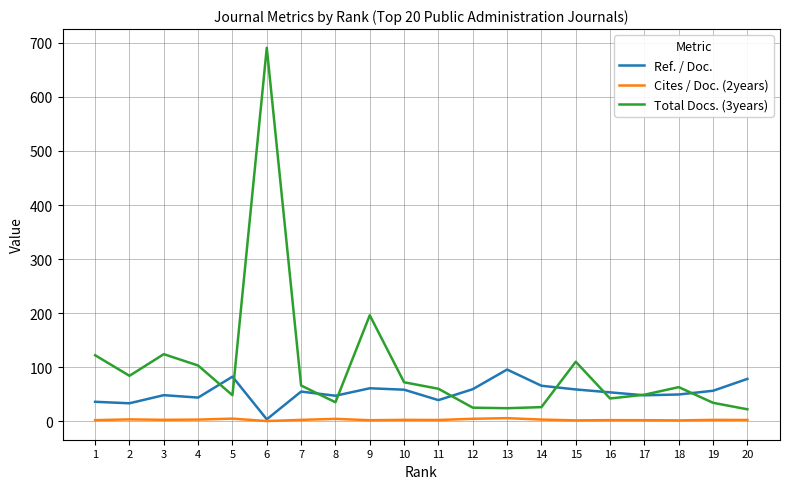

What is the sum of the Cites / Doc. (2years) values at 17 and 14?

4.8